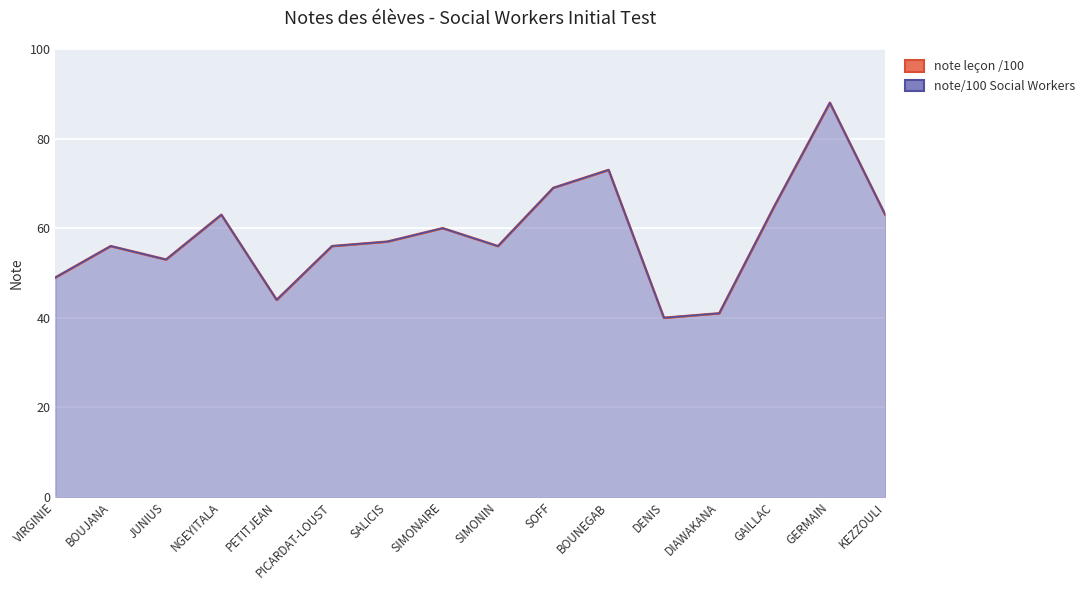

What is the maximum value shown in the chart?

88